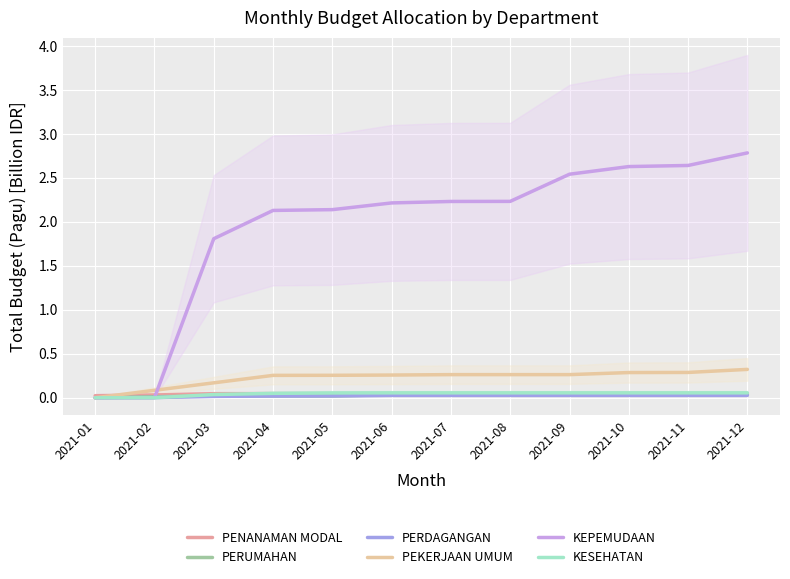

List the series in order of their peak value, lowest first.

PERDAGANGAN, PERUMAHAN, PENANAMAN MODAL, KESEHATAN, PEKERJAAN UMUM, KEPEMUDAAN